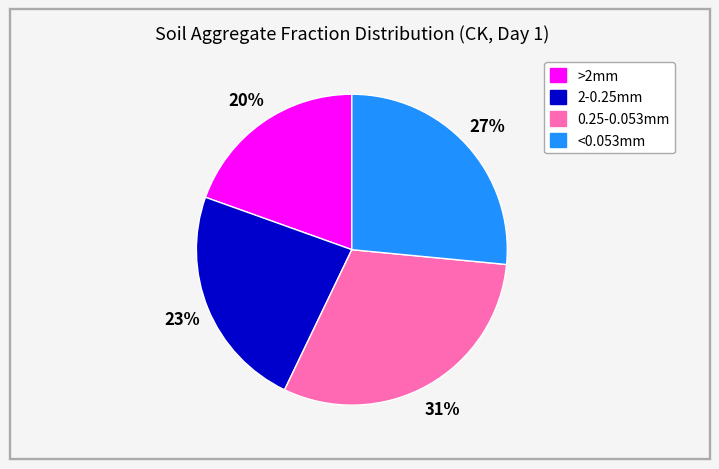

Is there any slice that represents more than half of the pie?

No